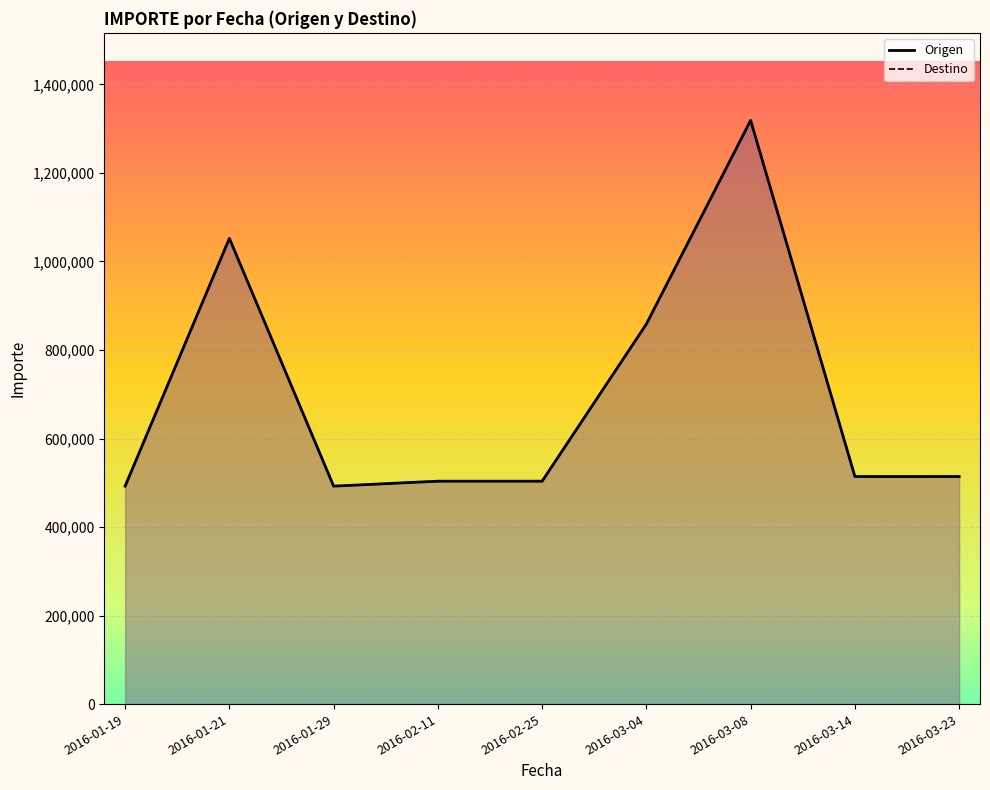

What is the value of the Destino point at the 5th from the left?

503612.0